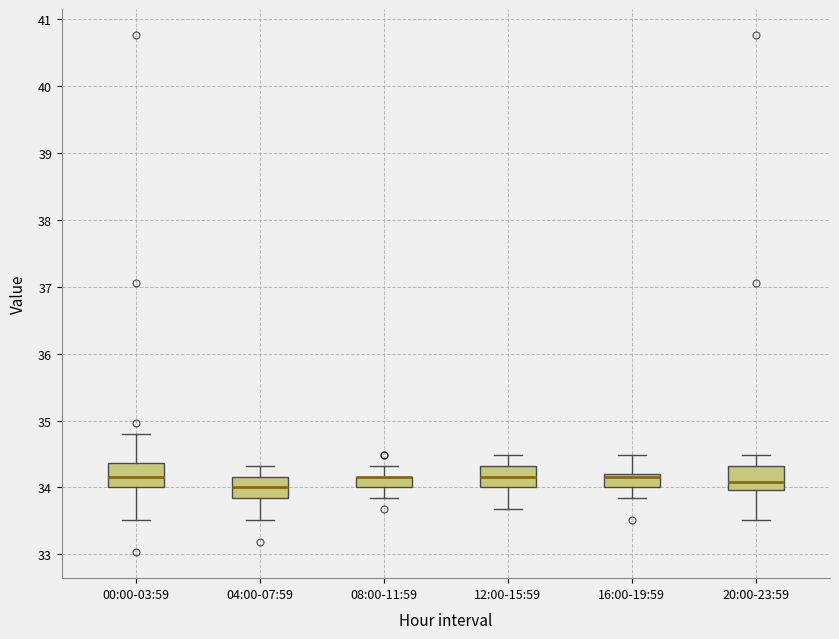

Reading left to right, read every box against the y-axis: the position of its median line, the range the box covers, and the ends of its whiskers. The values are not printed on the chart, so give them approximately, as read against the axis.

00:00-03:59: median 34.2, box 34.0 to 34.4, whiskers 33.5 to 34.8
04:00-07:59: median 34.0, box 33.8 to 34.2, whiskers 33.5 to 34.3
08:00-11:59: median 34.2 (drawn on the box's upper edge), box 34.0 to 34.2, whiskers 33.8 to 34.3
12:00-15:59: median 34.2, box 34.0 to 34.3, whiskers 33.7 to 34.5
16:00-19:59: median 34.2 (just below the box's upper edge), box 34.0 to 34.2, whiskers 33.8 to 34.5
20:00-23:59: median 34.1, box 34.0 to 34.3, whiskers 33.5 to 34.5